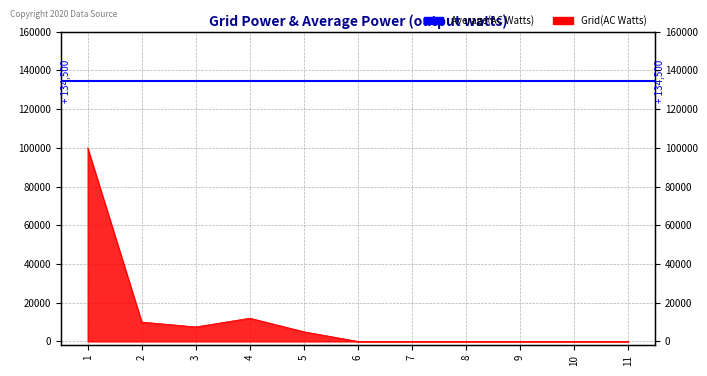

Reading right to left, list all the values displayed in this chart.

11=0	10=0	9=0	8=0	7=0	6=0	5=5000	4=12000	3=7500	2=10000	1=100000